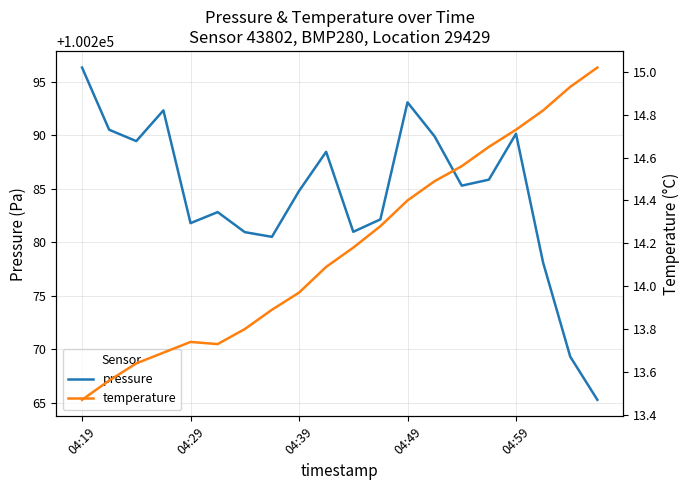

True or false: pressure and temperature cross at least once.

False